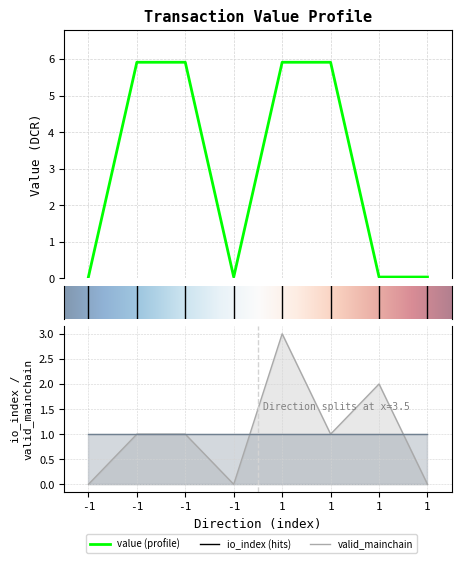

Which series ends up on top after the final intersection of value and io_index?

value